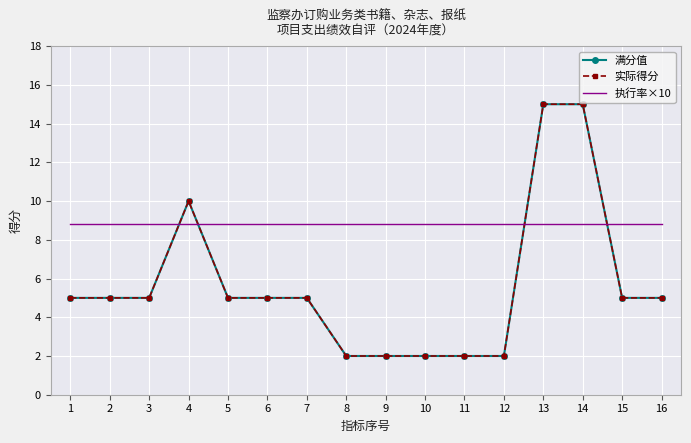

True or false: 满分值 and 实际得分 cross at least once.

False